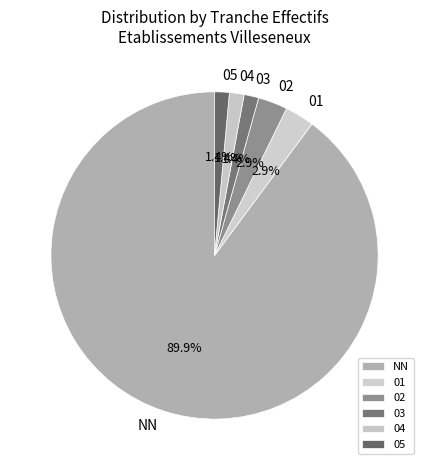

What is the ratio of the value at 05 to the value at 04?

1.0